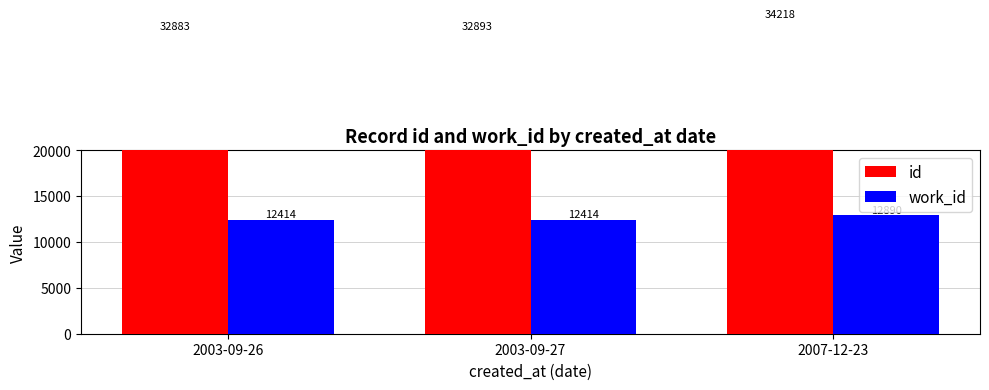

What is the label of the 2nd bar from the left?

2003-09-27